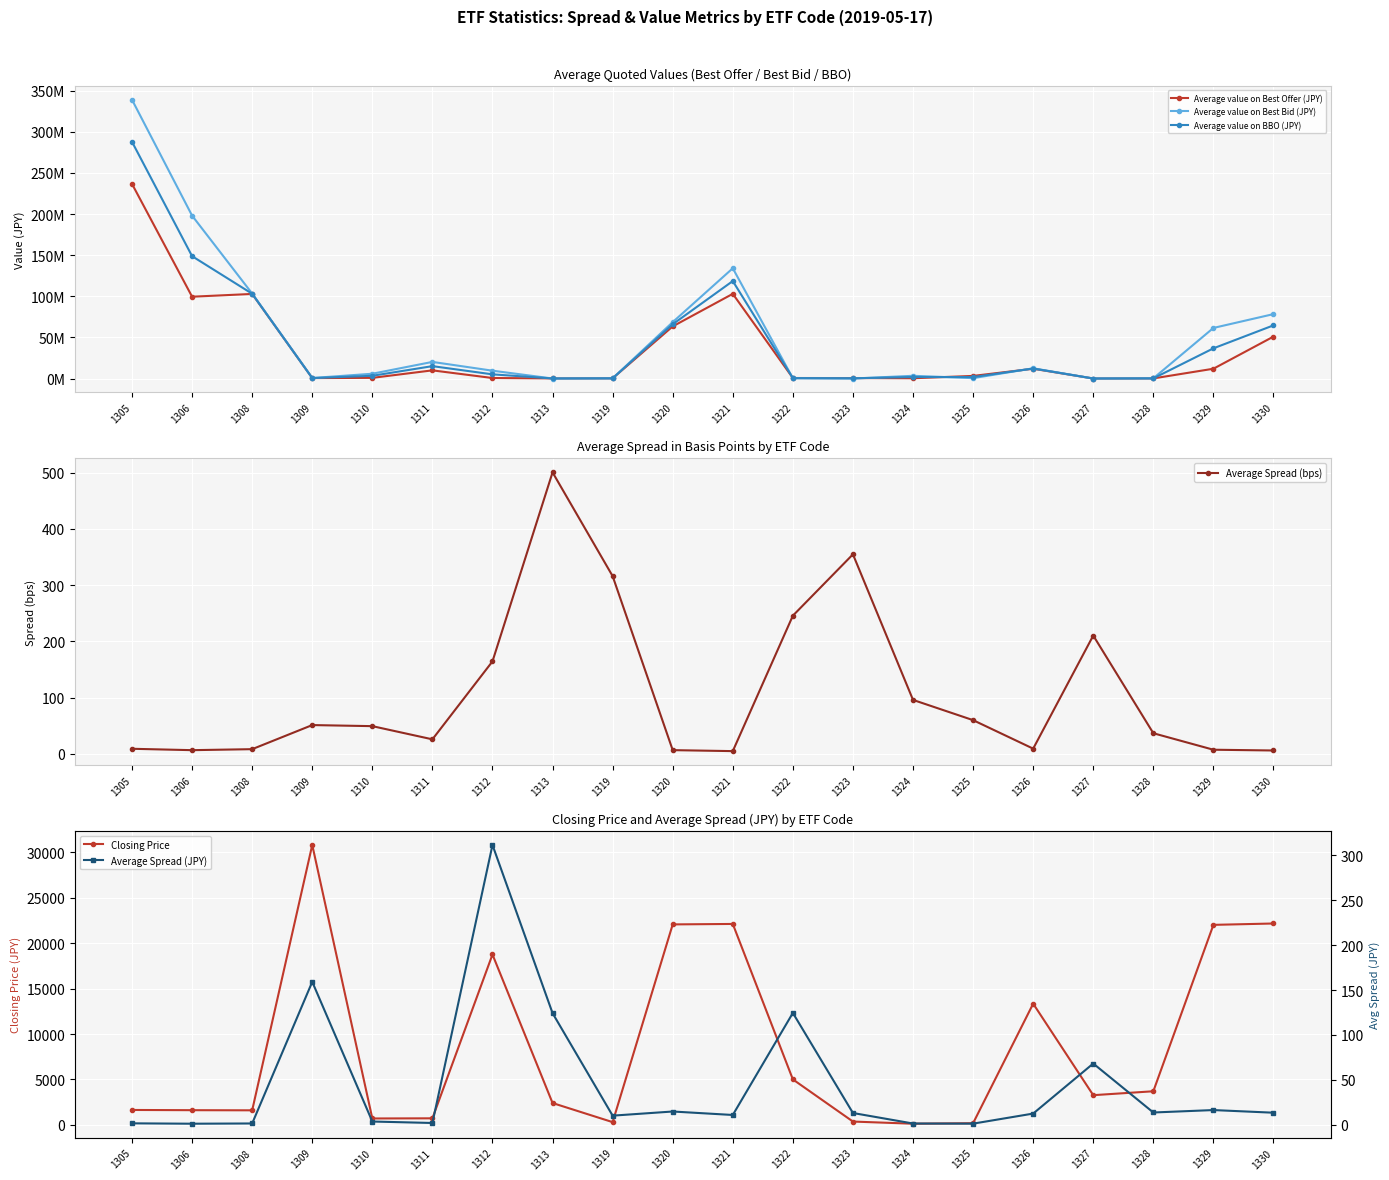

Between 1323 and 1324, which series saw the biggest shift?

Average value on Best Bid (JPY)